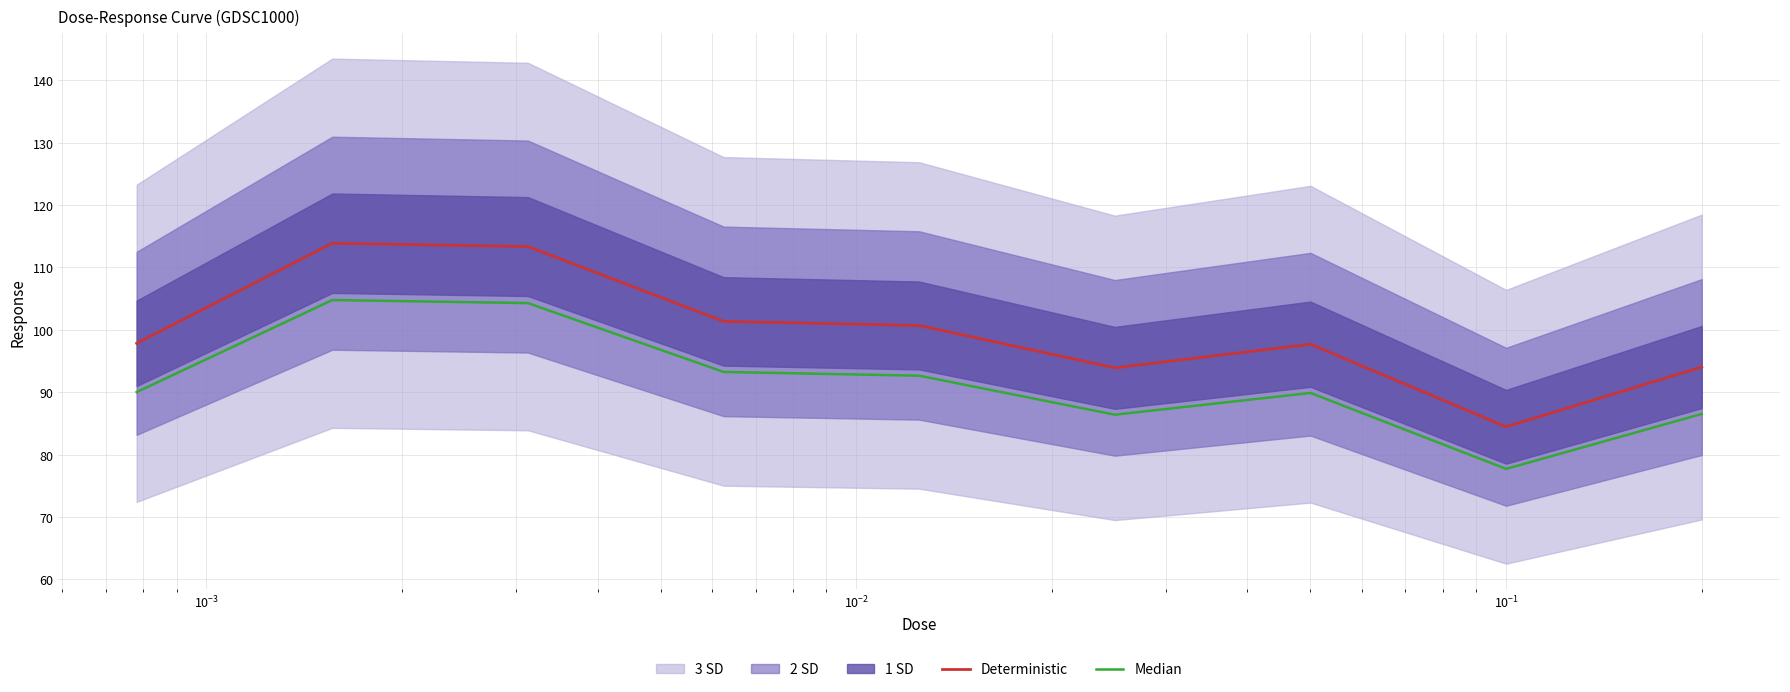

In Deterministic, how many points are lower than both neighbors (excluding endpoints)?

2